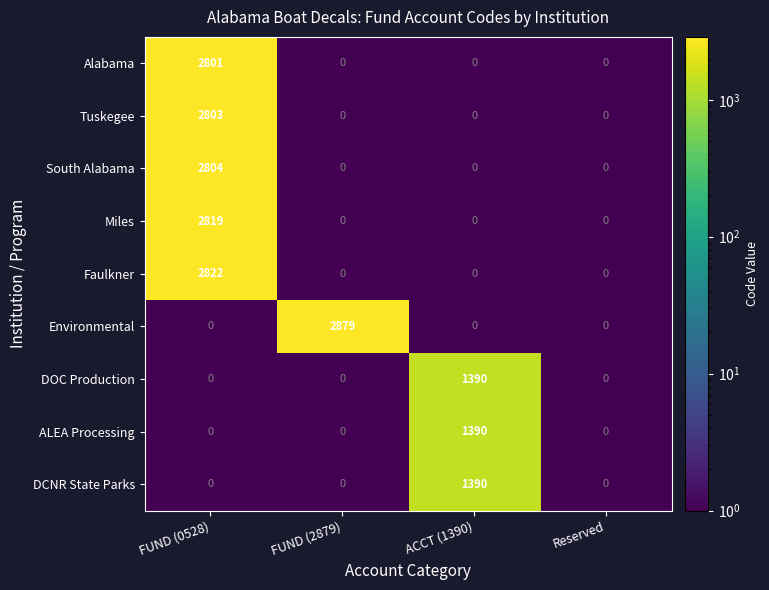

What is the maximum value for Faulkner?

2822